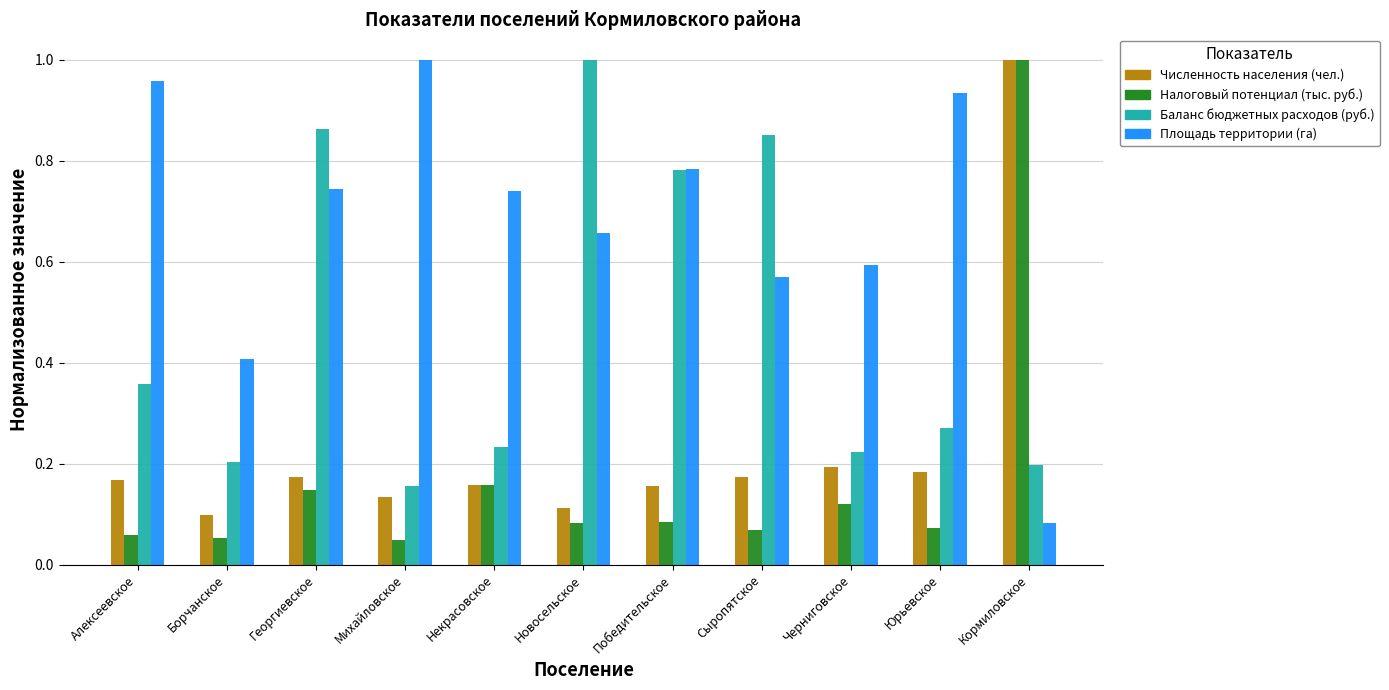

At which label does Баланс бюджетных расходов (руб.) reach its peak?

Новосельское